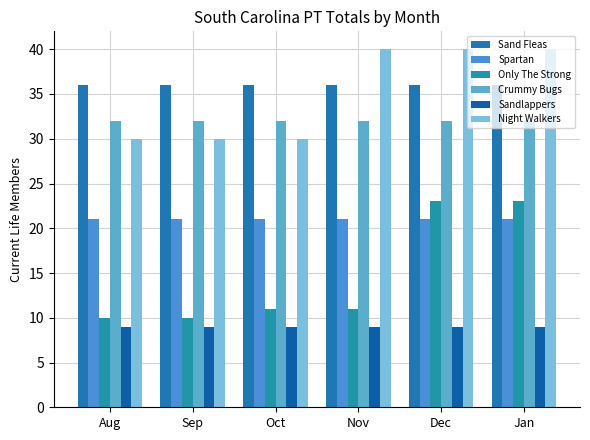

What is the value of the Only The Strong bar at the 3rd from the left?

11